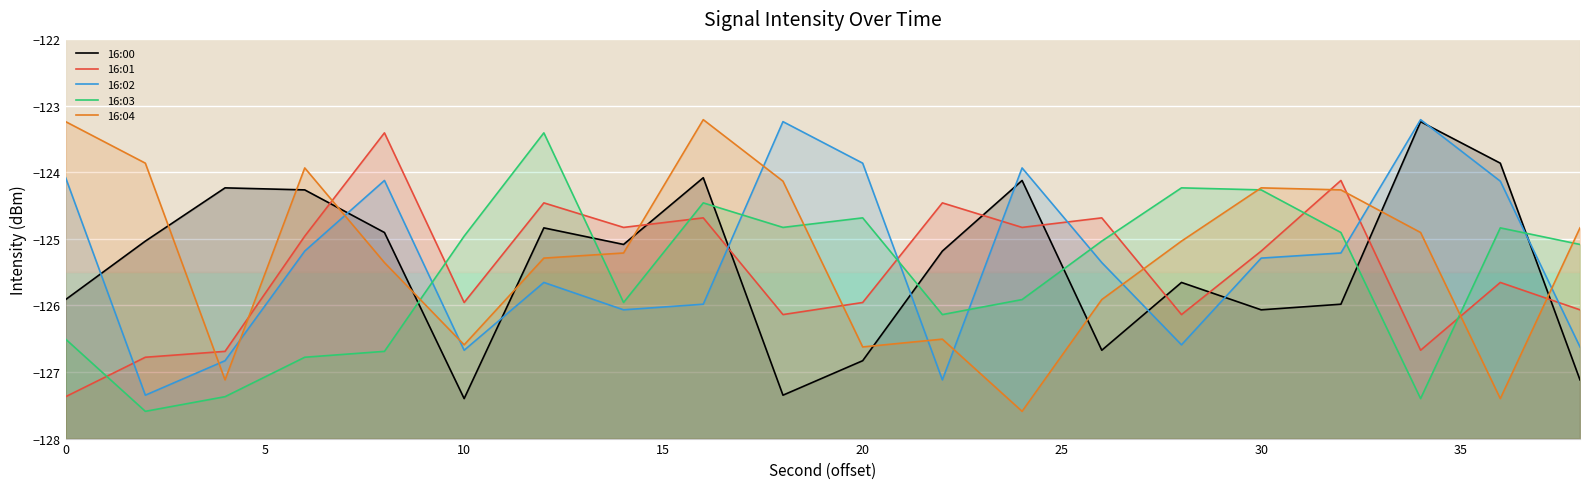

List the series in order of their overall mean, lowest first.

16:03, 16:01, 16:00, 16:02, 16:04